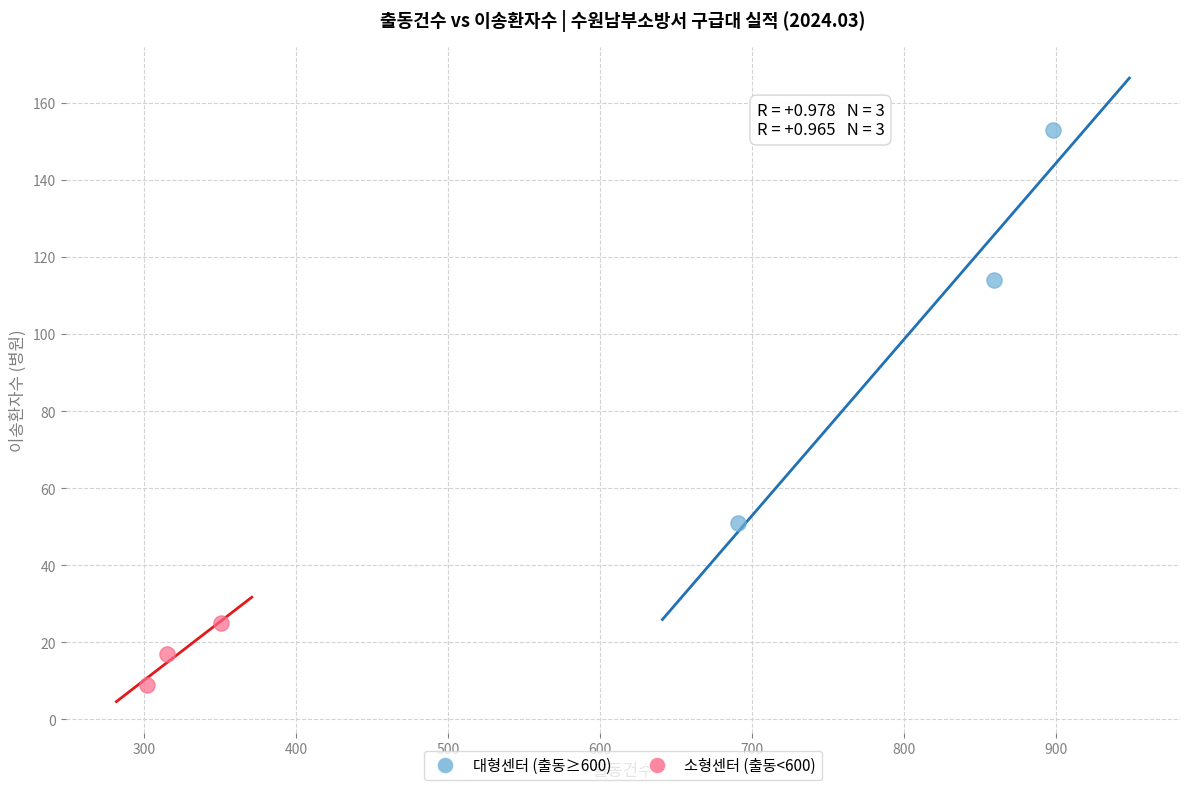

Which series contains the lowest Y value?

소형센터 (출동<600)